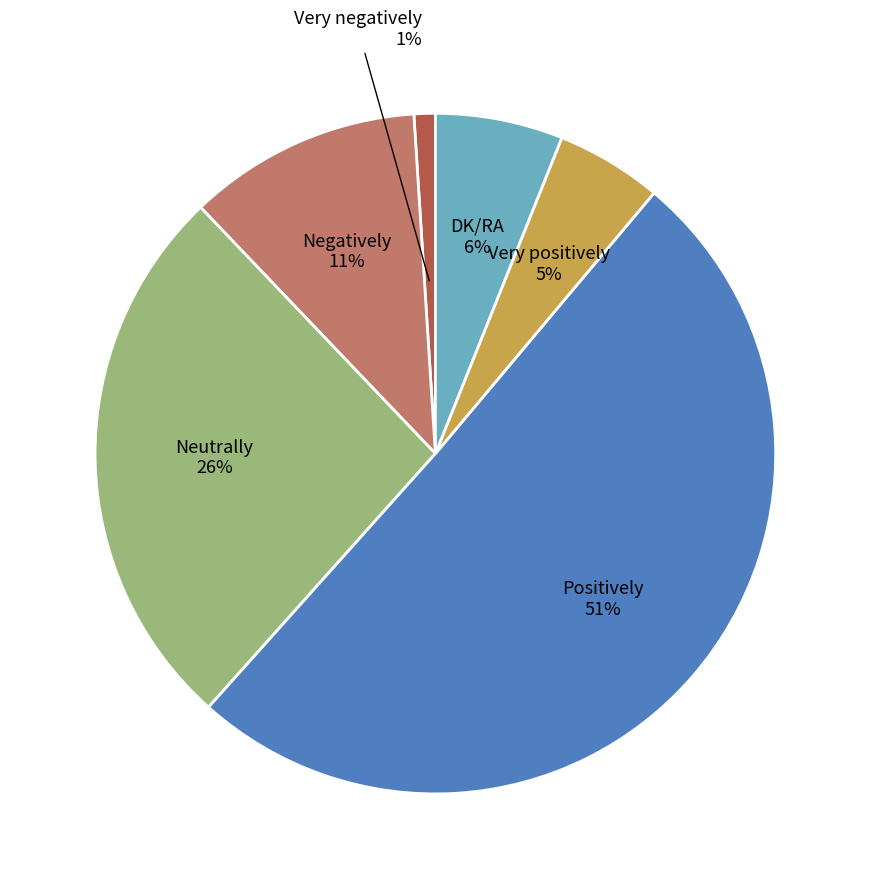

Approximately how many times larger is the value at Neutrally compared to Negatively?

2.4